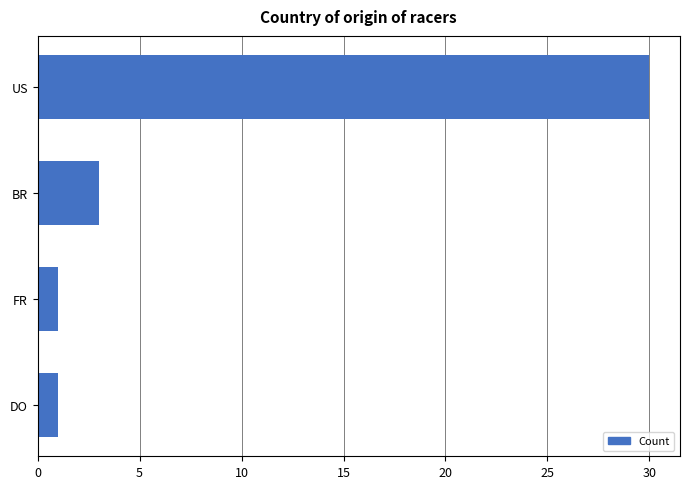

Is it true that the value at BR is 3?

True